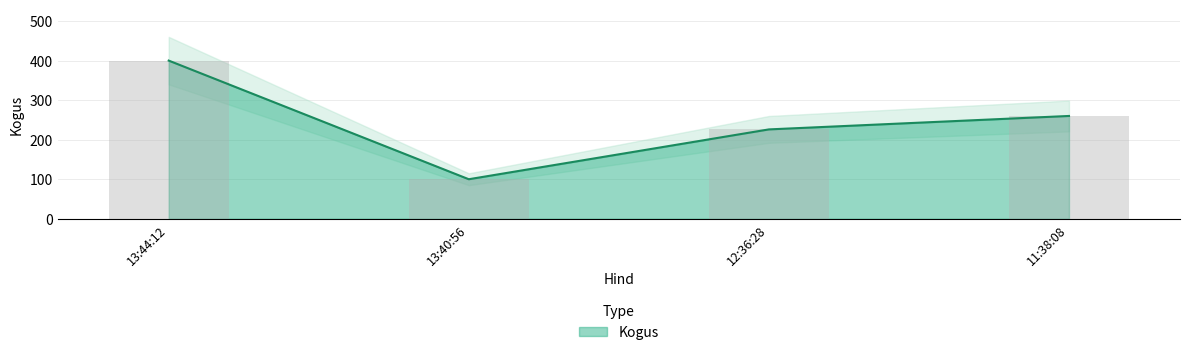

Which has a higher value, 12:36:28 or 13:40:56?

12:36:28